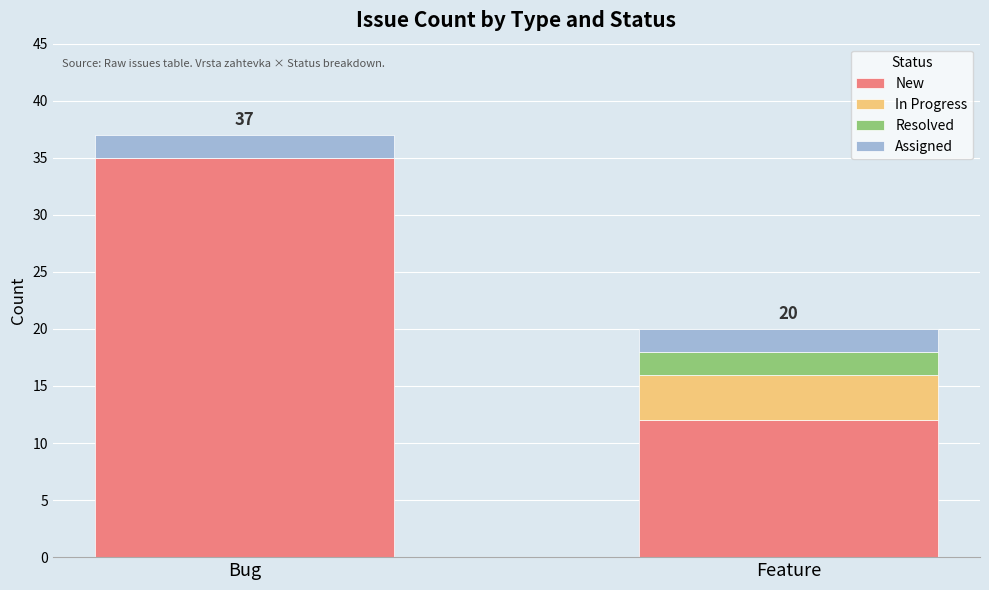

Is it true that New equals 16 at Bug?

False